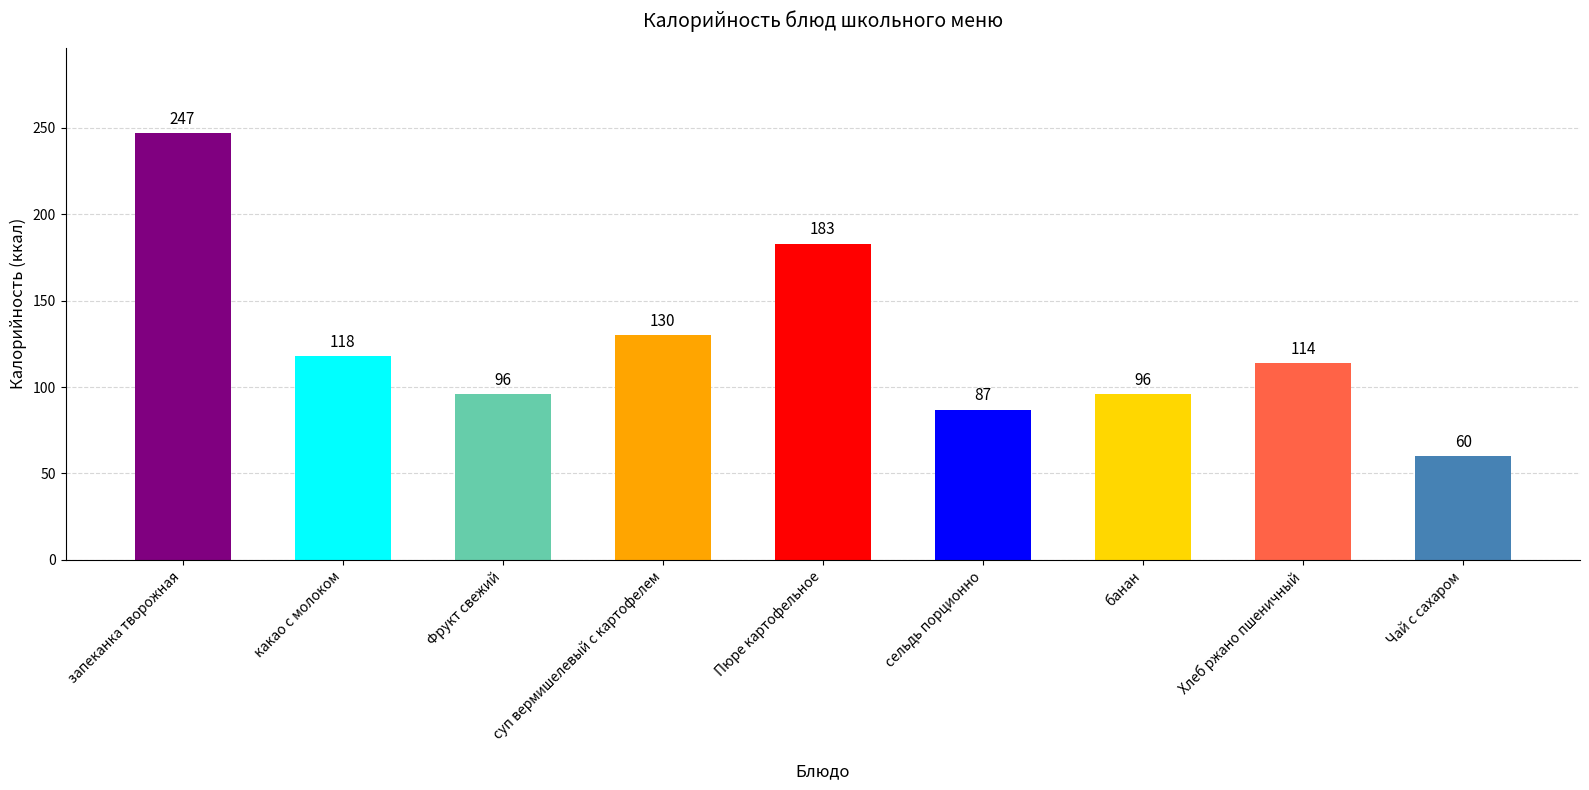

At which label is the value closest to 153?

суп вермишелевый с картофелем